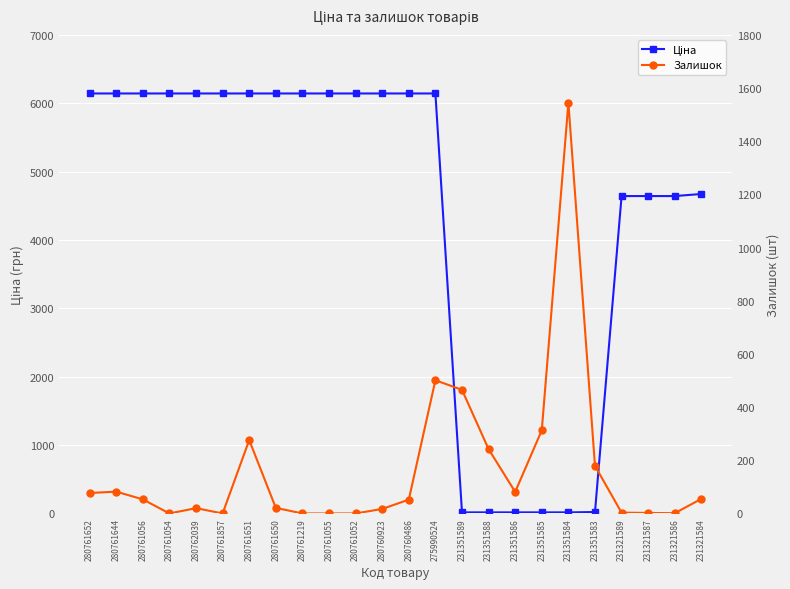

What is the total value across all series at 231351583?

199.8